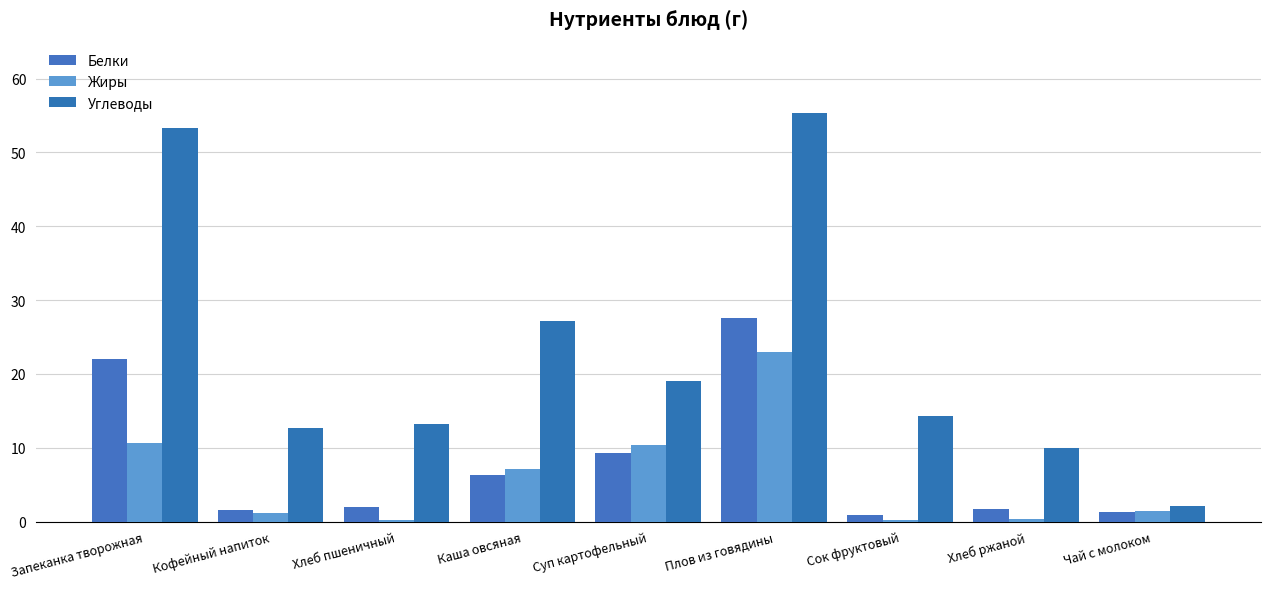

What position from the right is Сок фруктовый?

3